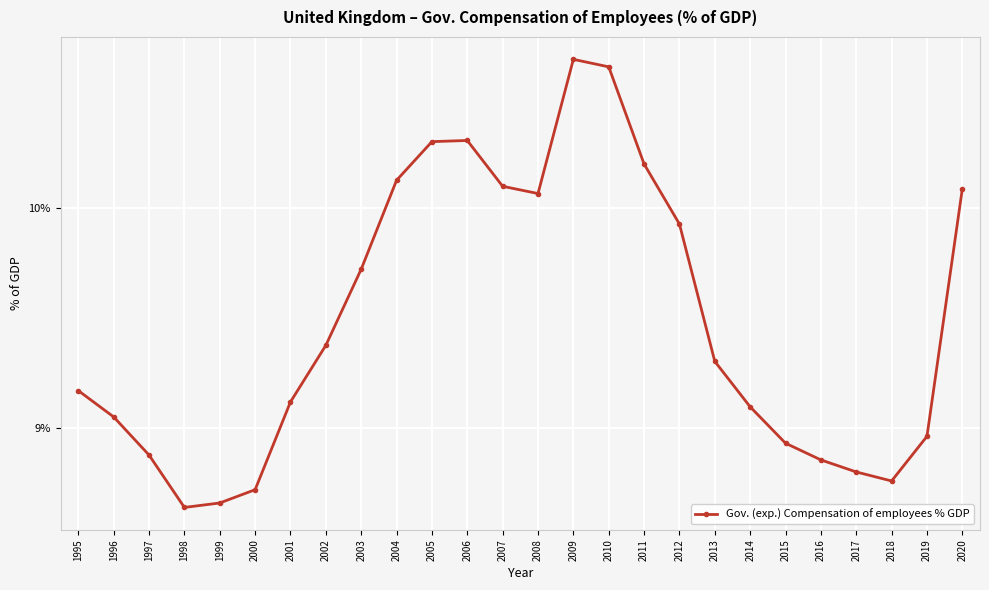

Count the number of data series in this chart.

1